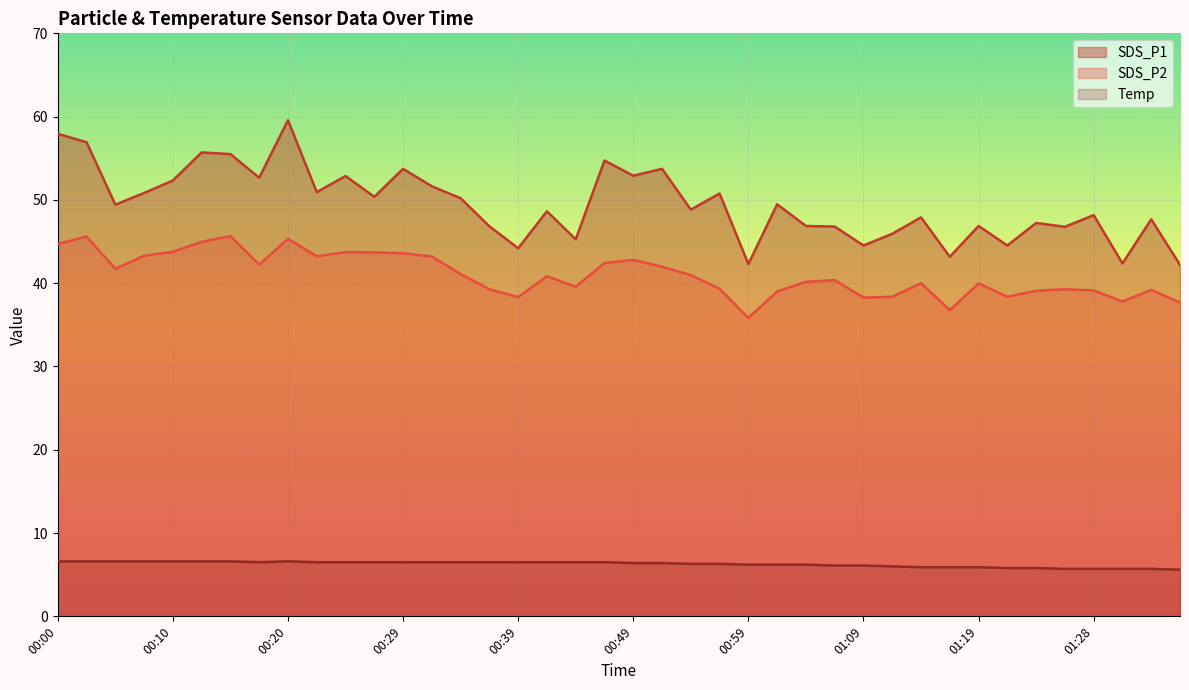

List the series in order of their overall mean, lowest first.

Temp, SDS_P2, SDS_P1